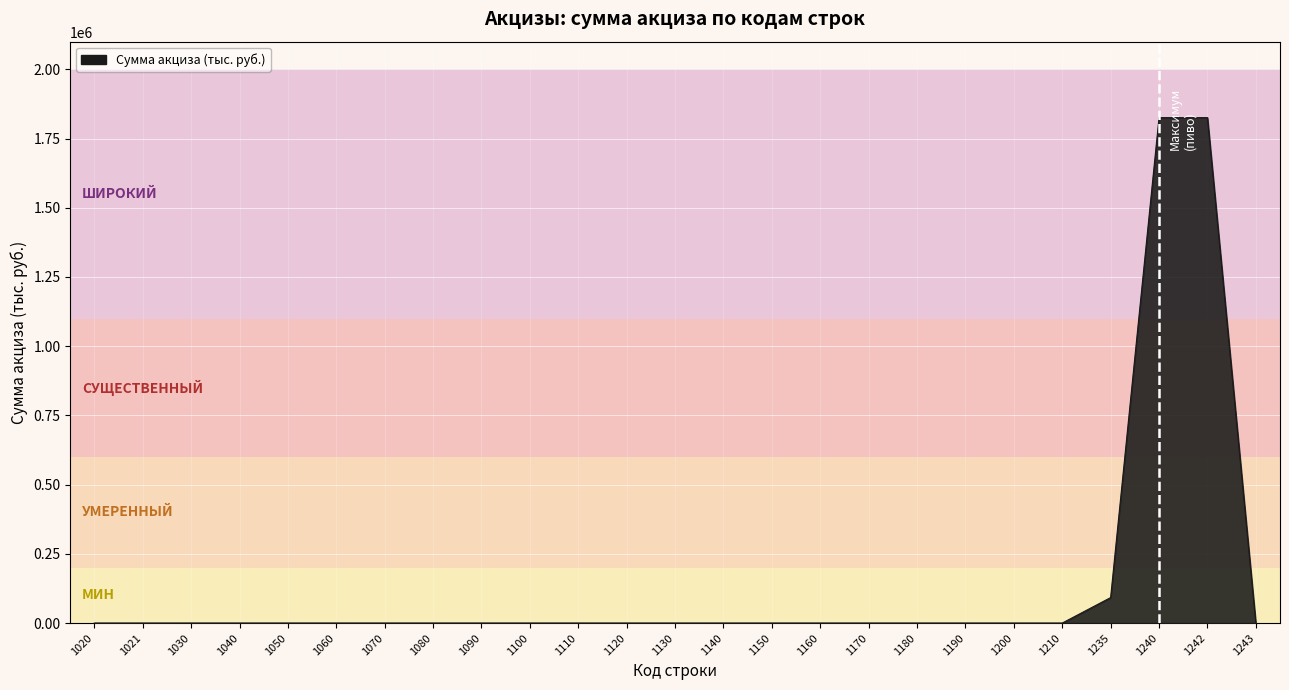

What is the maximum value shown in the chart?

1825572